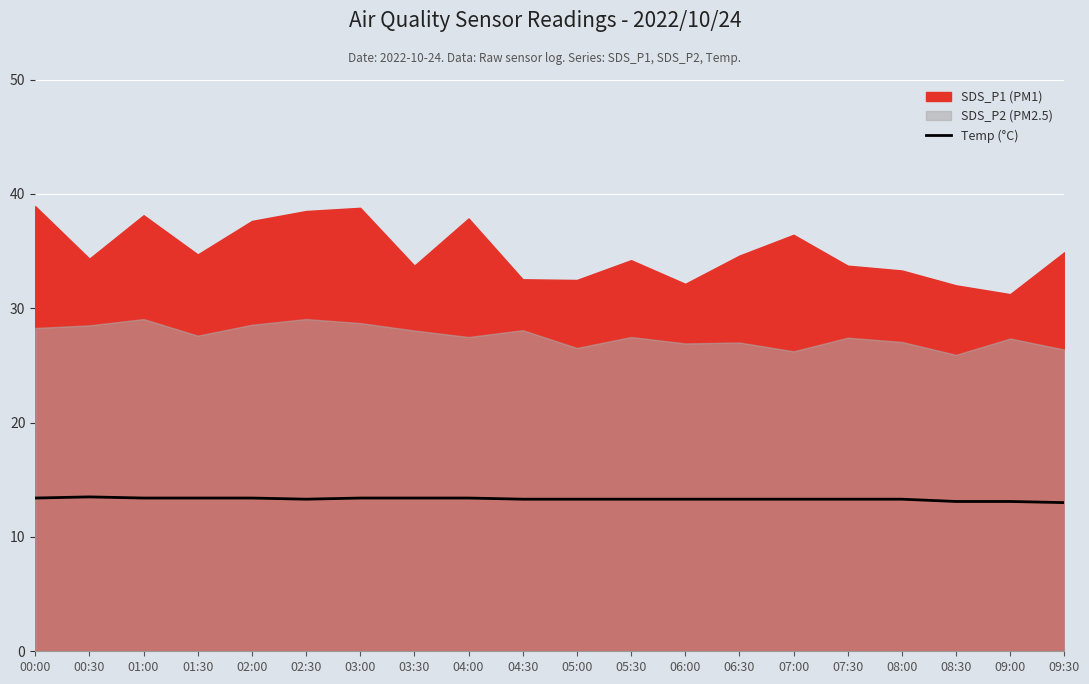

What is the difference between the second highest and minimum values?

0.4